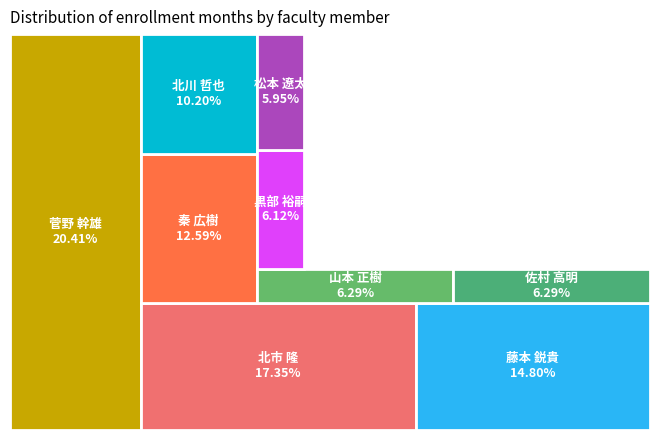

Is the sum of 松本 遼太 and 北市 隆 greater than half?

No